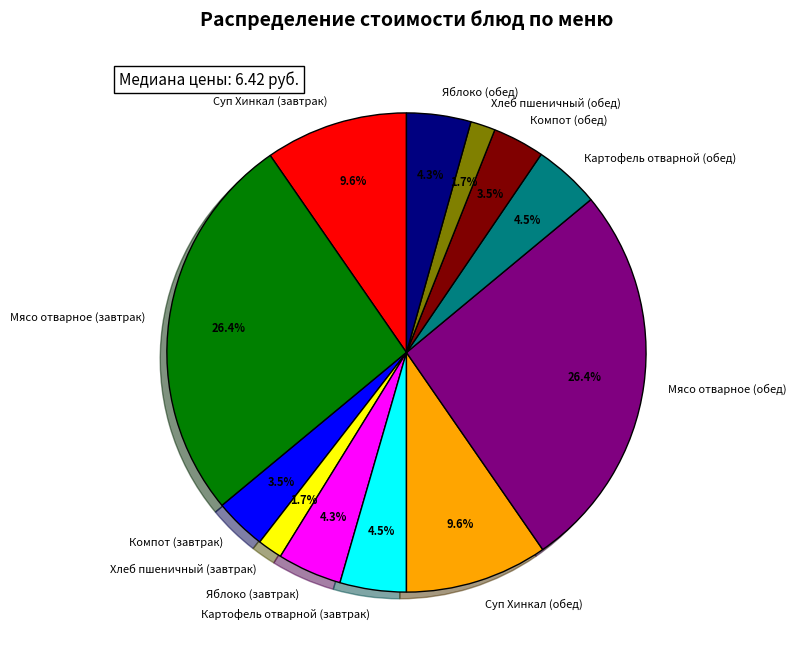

Between Суп Хинкал (обед) and Хлеб пшеничный (завтрак), which is larger?

Суп Хинкал (обед)